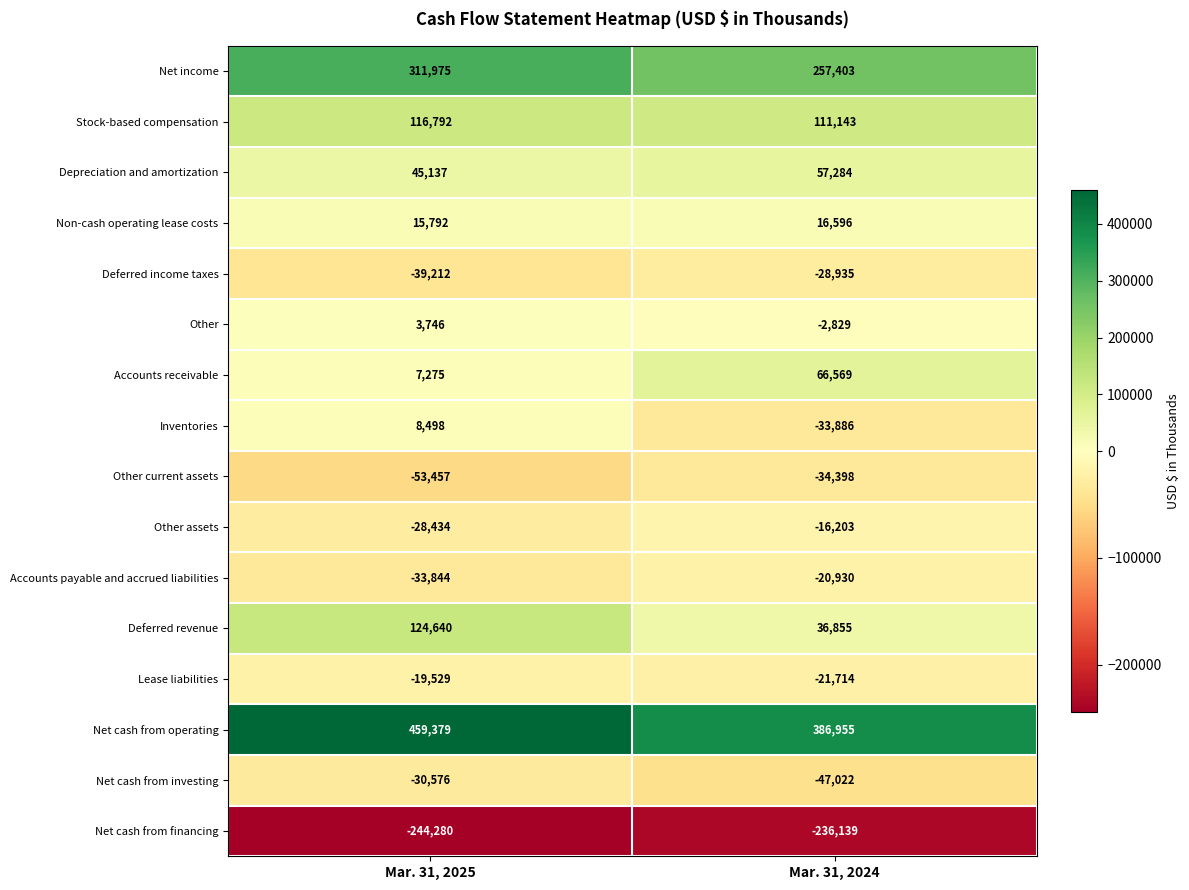

Which series has the widest spread of values?

Deferred revenue